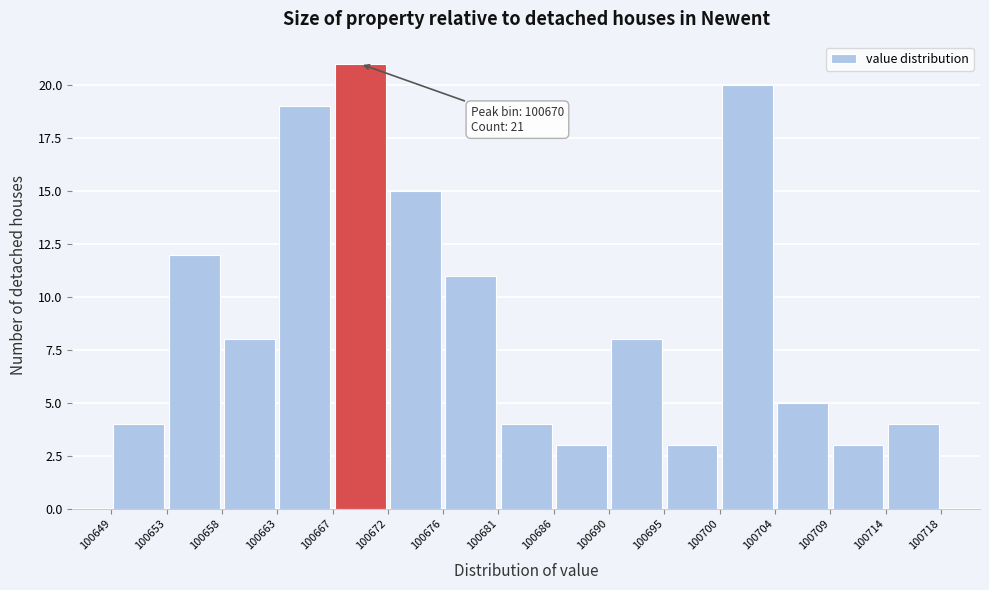

Over which range of the x-axis is the bar tallest?

100667 to 100672